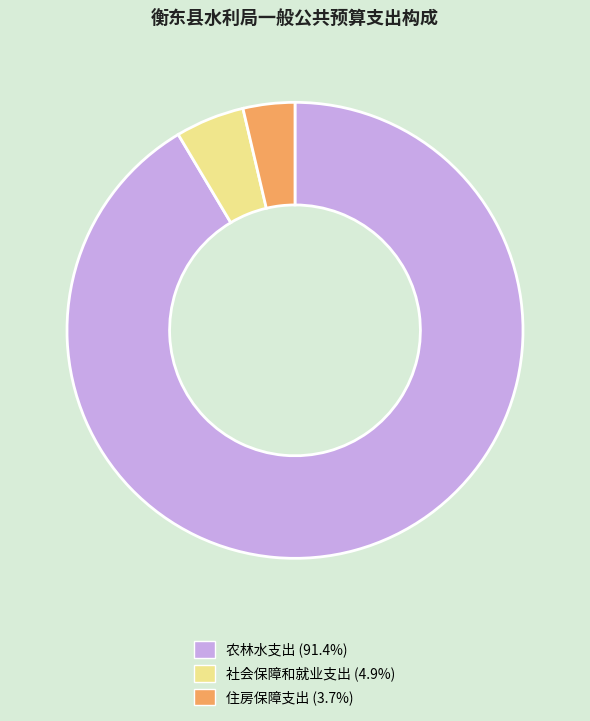

Does 农林水支出 represent more than half of the total?

Yes